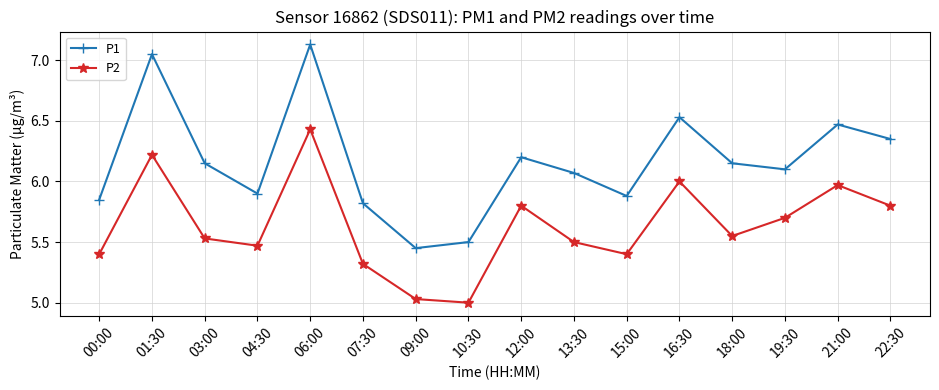

Rank the series by their maximum value, from lowest to highest.

P2, P1